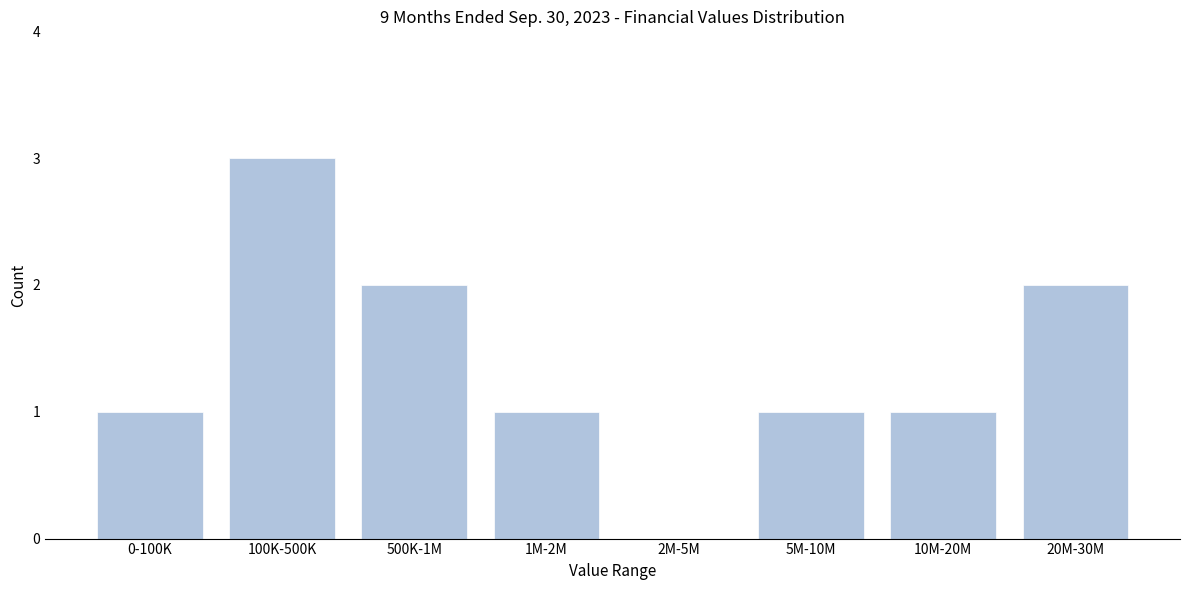

Reading left to right, list all the values displayed in this chart.

0-100K=1	100K-500K=3	500K-1M=2	1M-2M=1	2M-5M=0	5M-10M=1	10M-20M=1	20M-30M=2